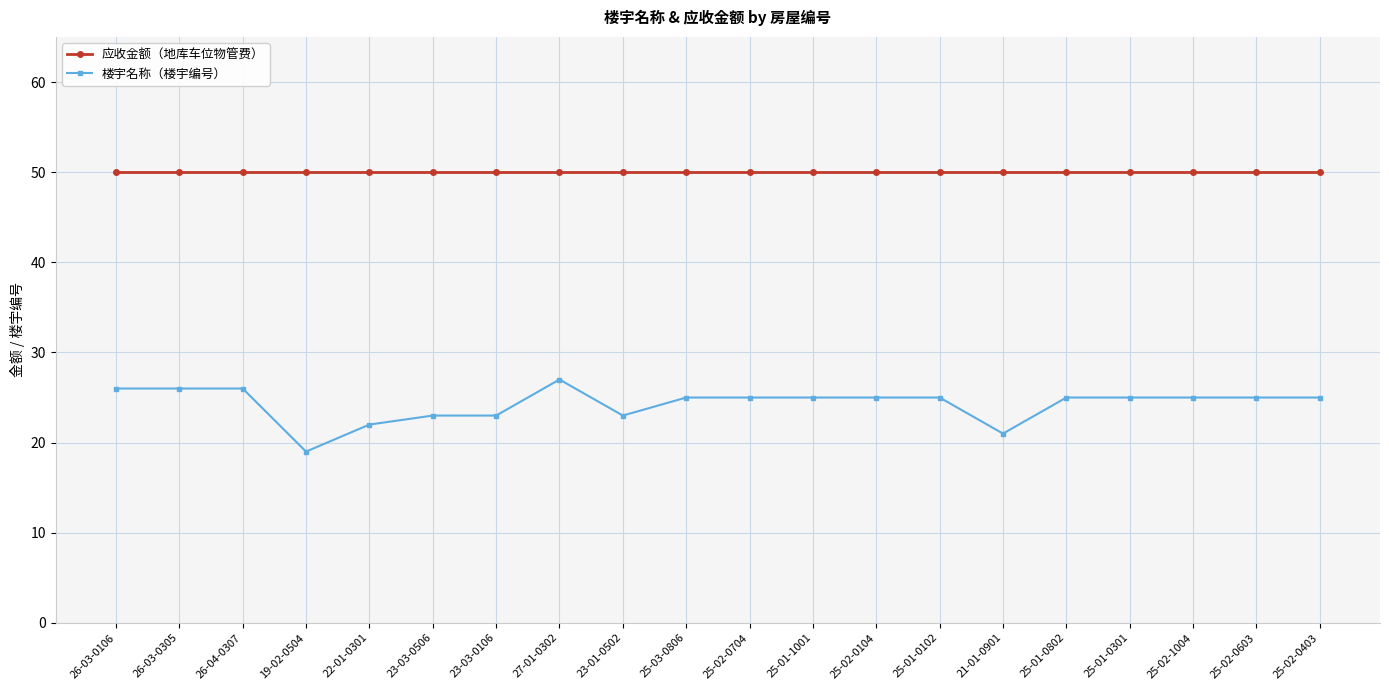

What is the difference between the highest and lowest values at 25-02-0104?

25